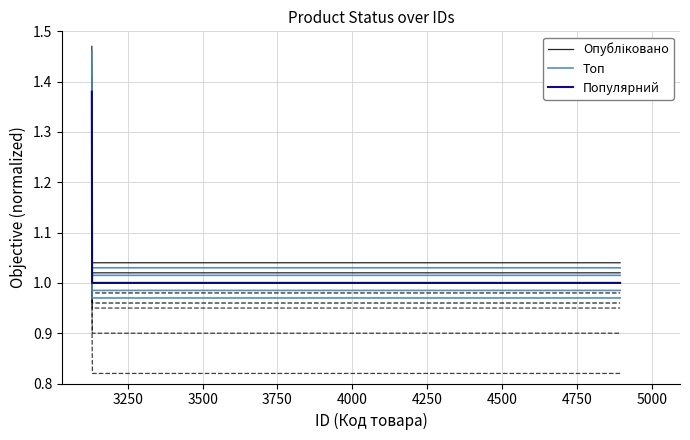

True or false: Опубліковано and Популярний intersect in this chart.

False